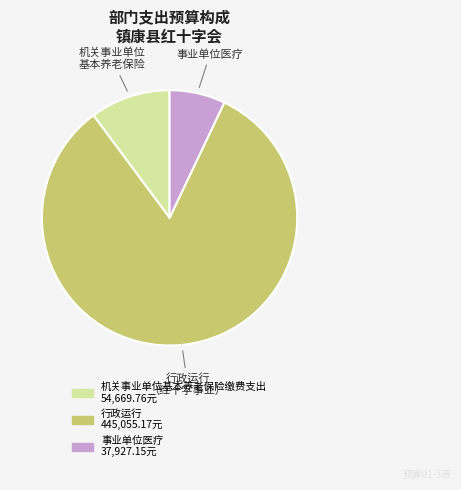

What is the ratio of the value at 行政运行 to the value at 机关事业单位基本养老保险缴费支出?

8.1